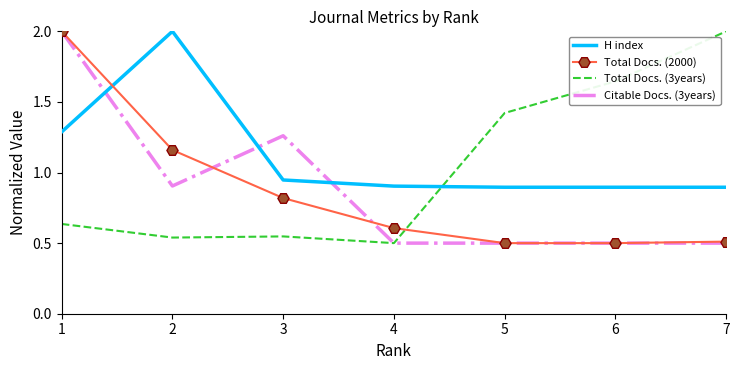

After their last crossing, which series has the higher values: H index or Citable Docs. (3years)?

H index